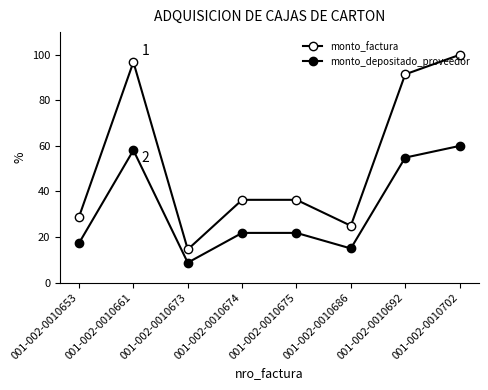

The value of monto_depositado_proveedor at 001-002-0010674 is 21.8. True or false?

True